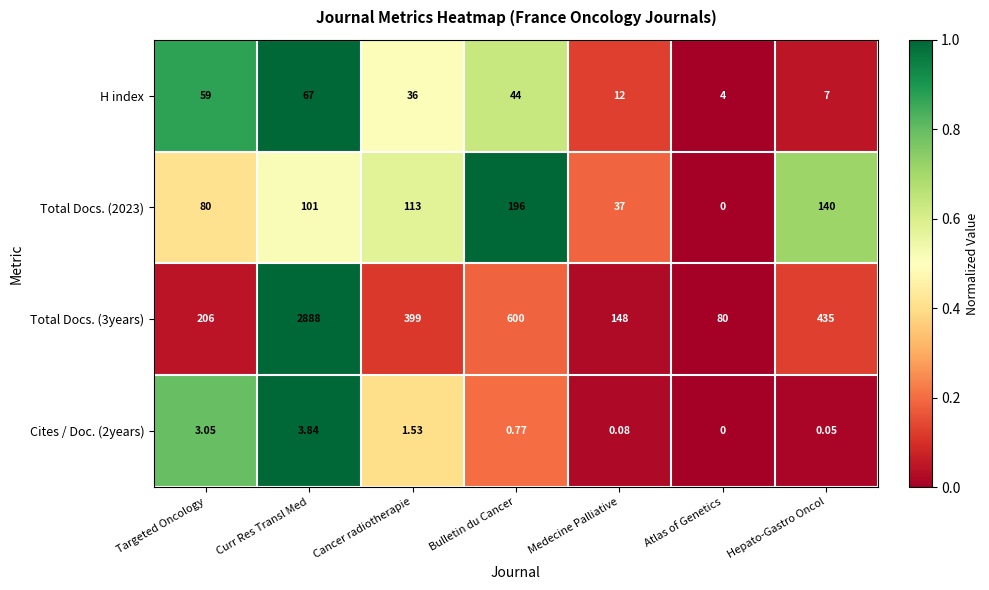

Which series changed the most between Targeted Oncology and Hepato-Gastro Oncol?

Total Docs. (3years)